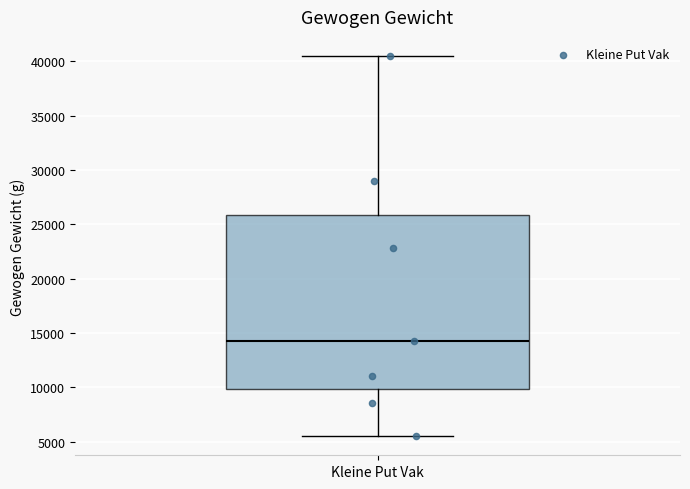

Transcribe this box plot: give where the median line is, the range the box spans, and where the two whiskers end, as read against the y-axis. The values are not printed on the chart, so give them approximately, as read against the axis.

median 14500, box 10000 to 26000, whiskers 5500 to 40500